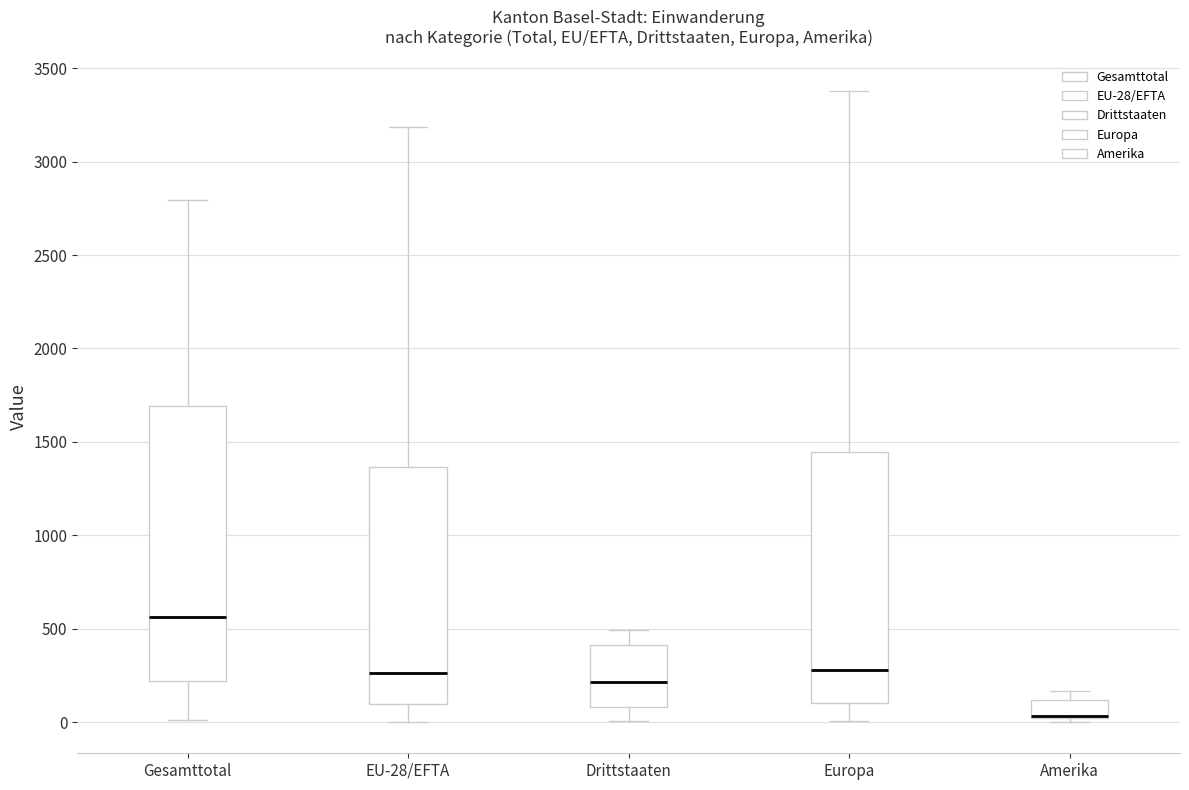

Where is the lower edge of the box for Amerika on the y-axis? The values are not printed on the chart, so give them approximately, as read against the axis.

0